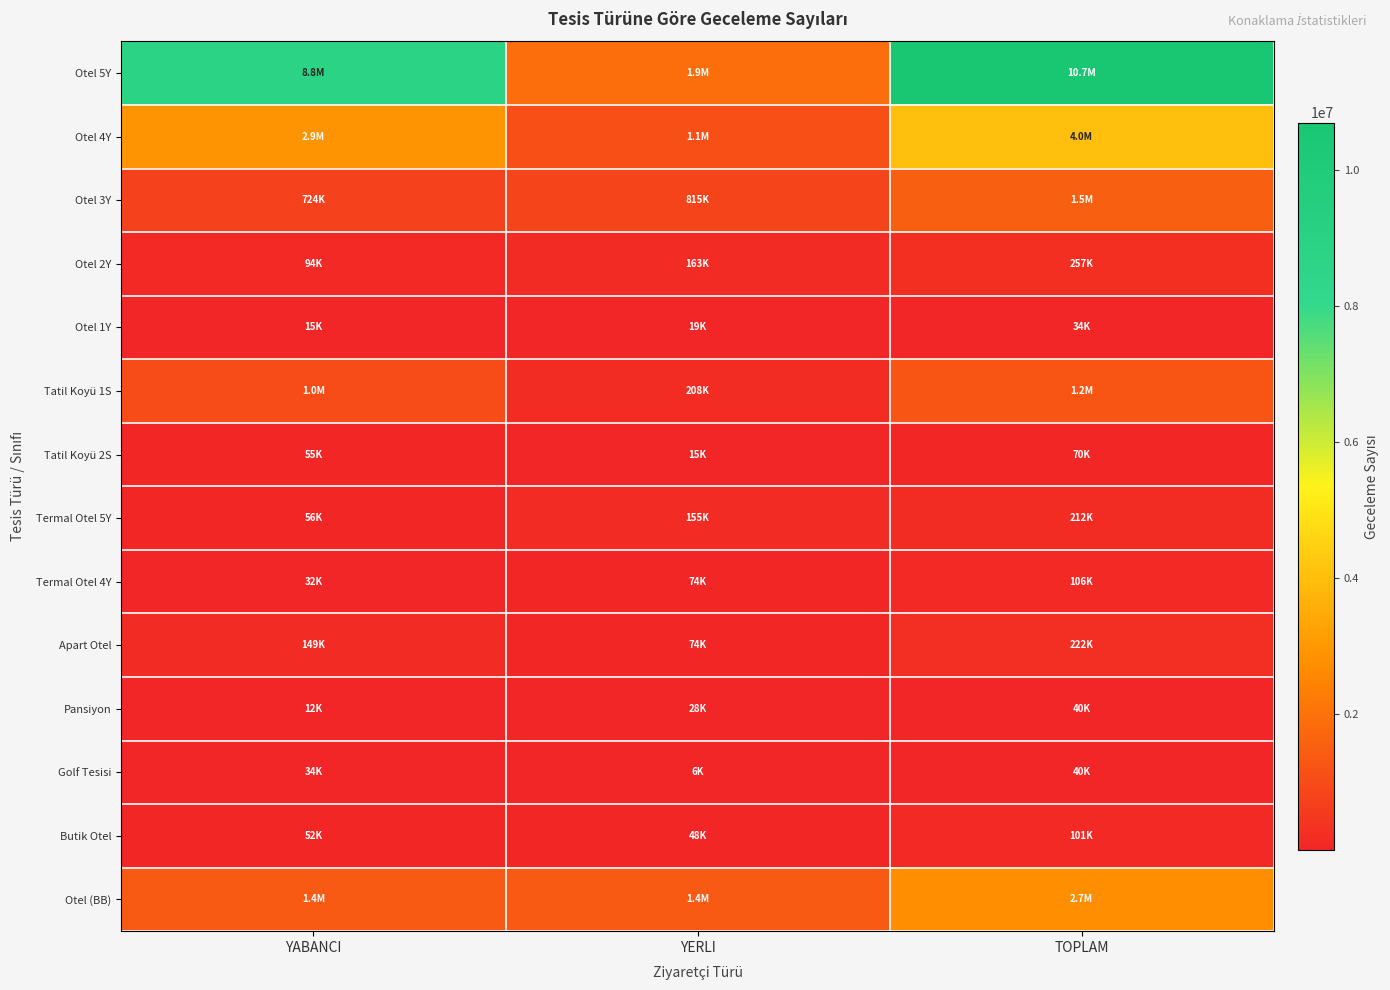

Which series has the largest total across all categories?

Otel 5Y